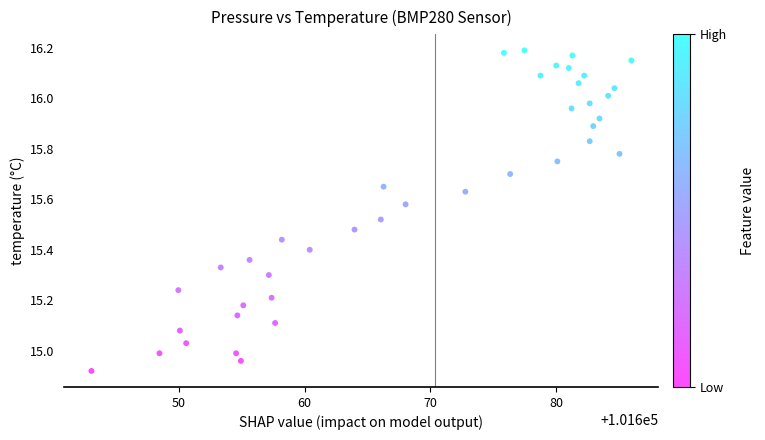

What is the range of Y values (max minus min)?

1.3